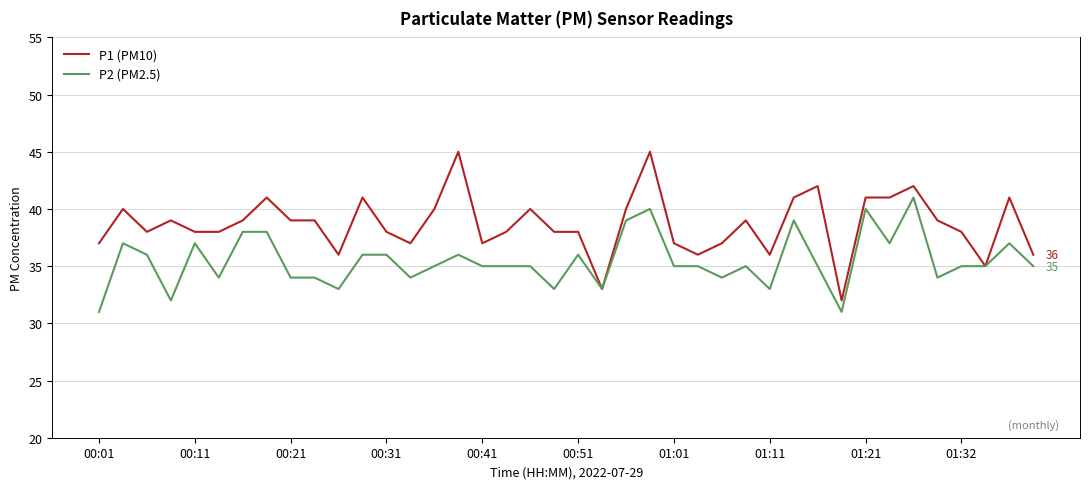

What is the smallest value displayed?

31